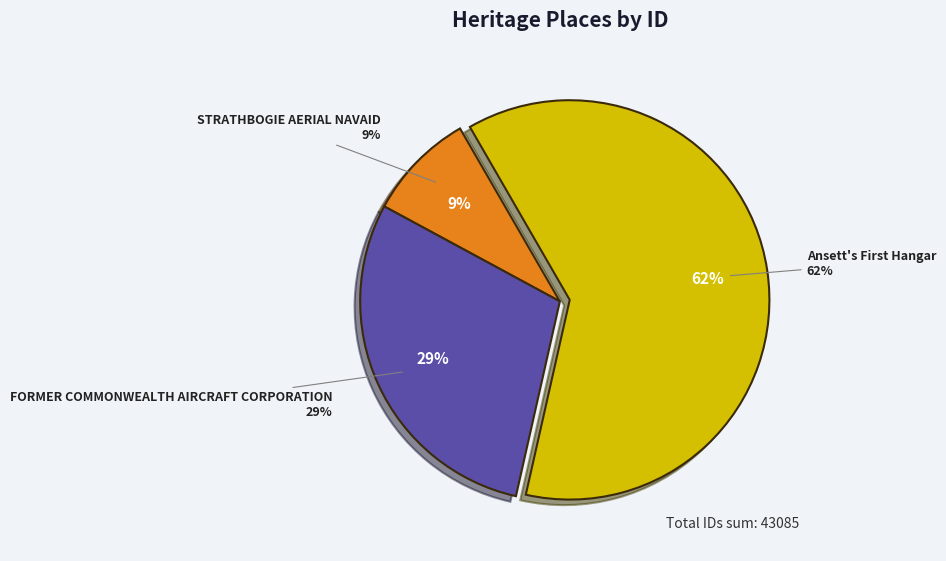

To the nearest percent, what is the difference between the largest and smallest slice percentages?

53%